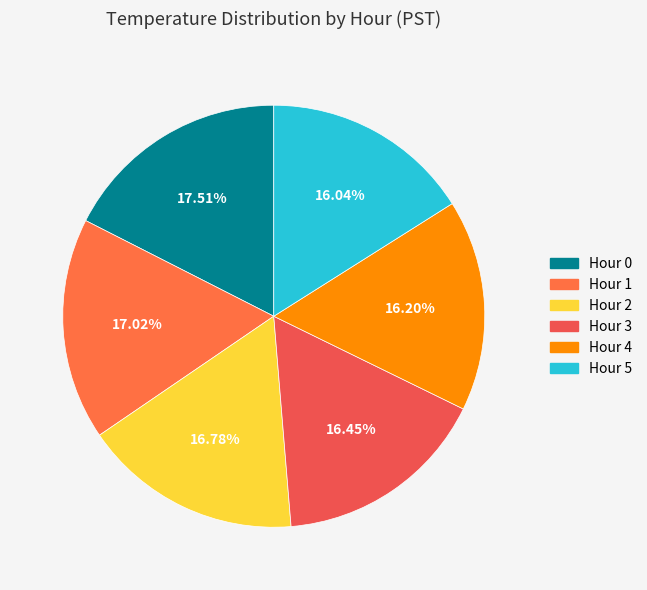

To the nearest percent, what percentage of the pie is Hour 5?

16%